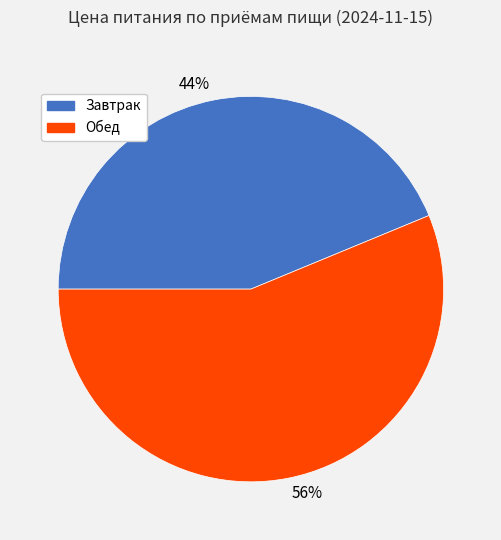

Which slice is the smallest?

44%